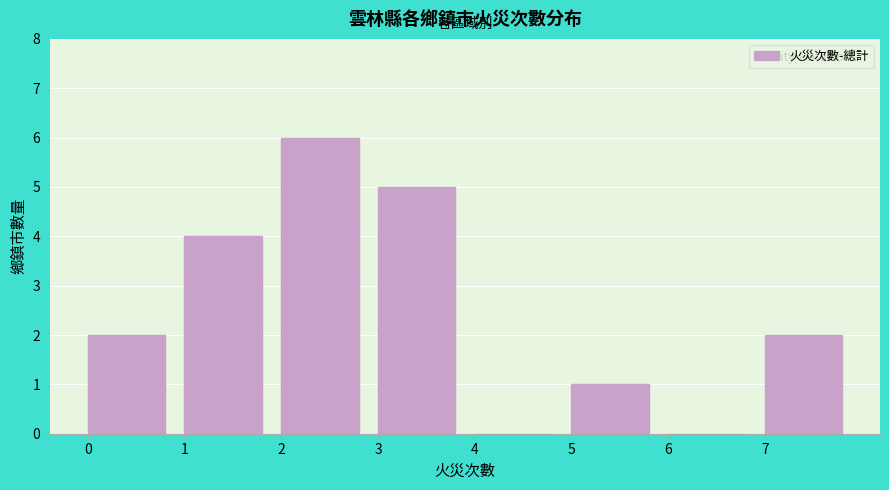

Reading left to right, list every bar in this chart as the range it spans on the x-axis followed by its height. The values are not printed on the chart, so give them approximately, as read against the axis.

0 to 1: 2
1 to 2: 4
2 to 3: 6
3 to 4: 5
4 to 5: 0
5 to 6: 1
6 to 7: 0
7 to 8: 2